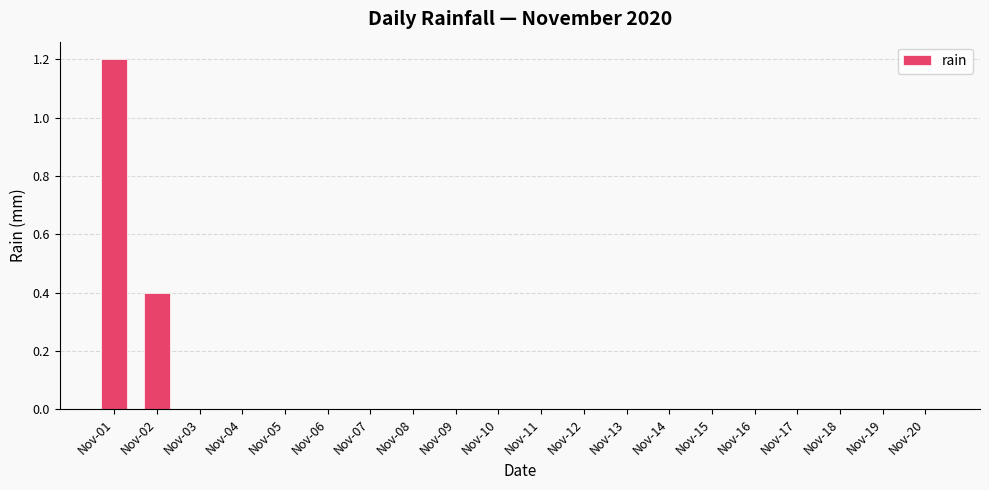

How many distinct data groups are displayed?

1